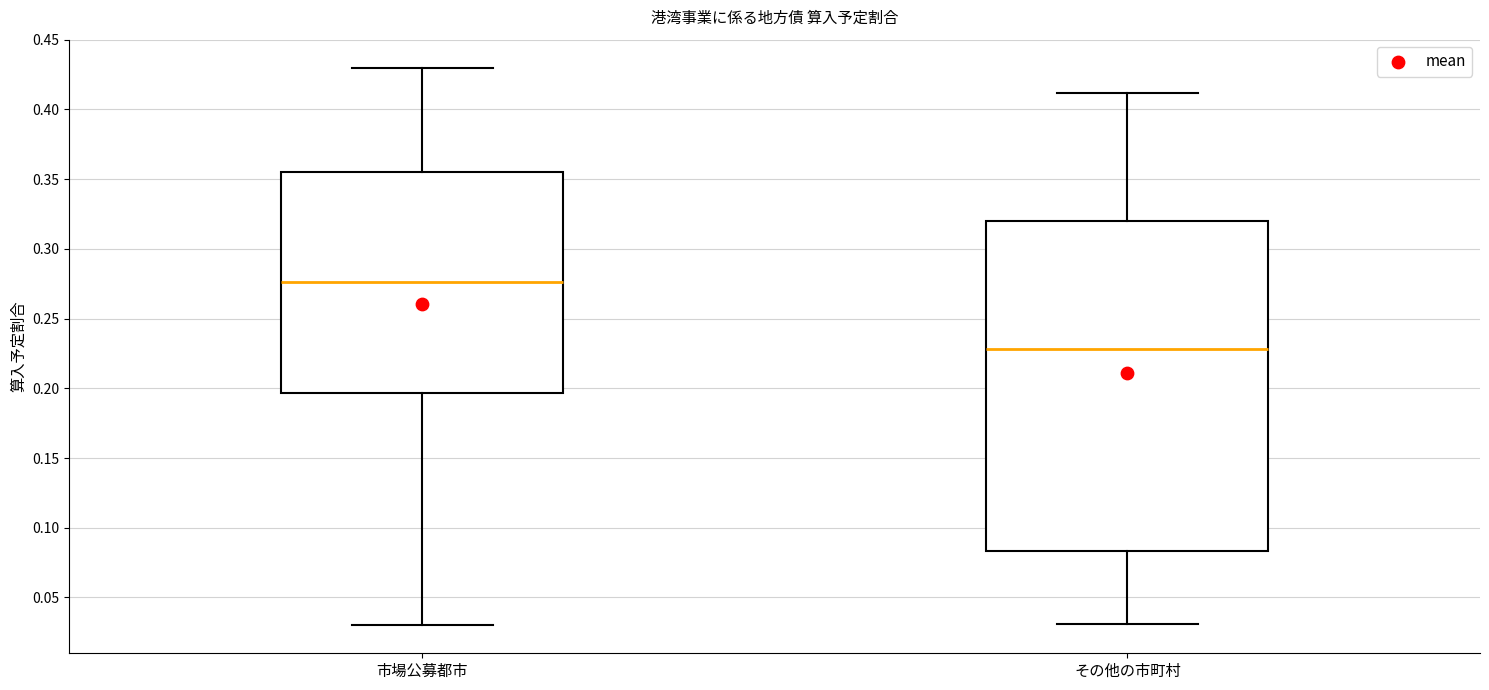

Where is the lower edge of the box for 市場公募都市 on the y-axis? The values are not printed on the chart, so give them approximately, as read against the axis.

0.195